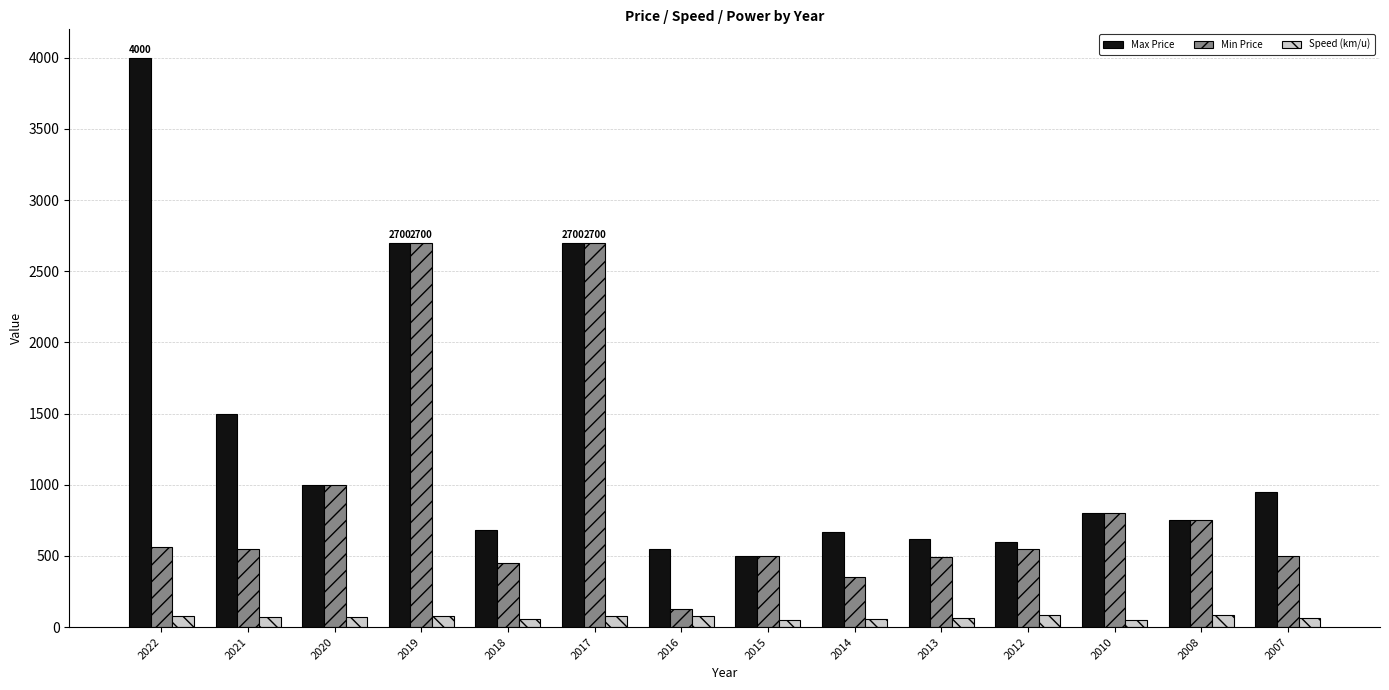

Is the value of Max Price at 2017 greater than the value of Speed (km/u) at 2021?

Yes